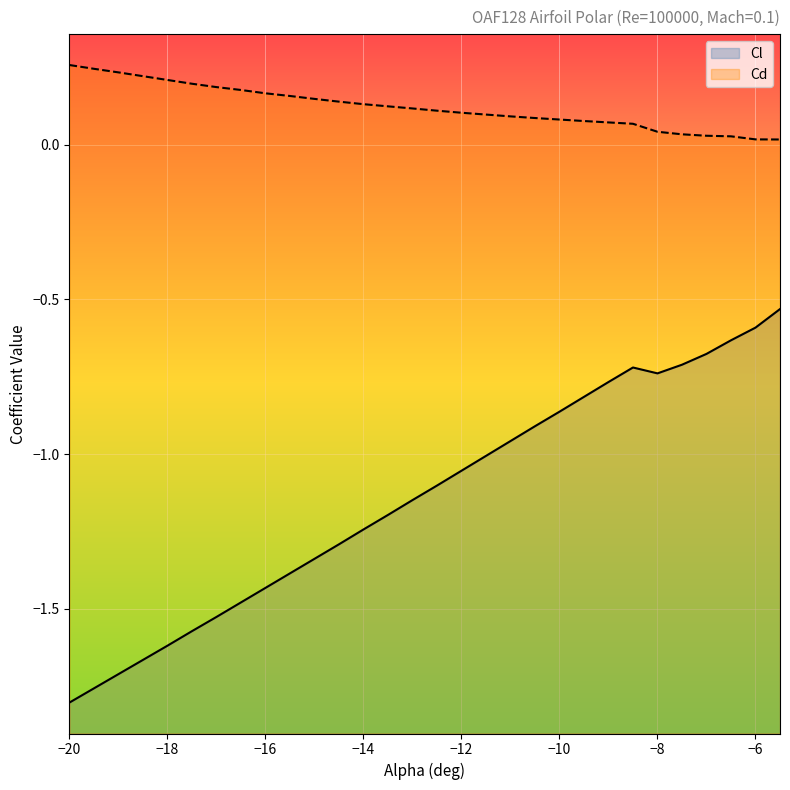

How many lines are shown in the chart?

2